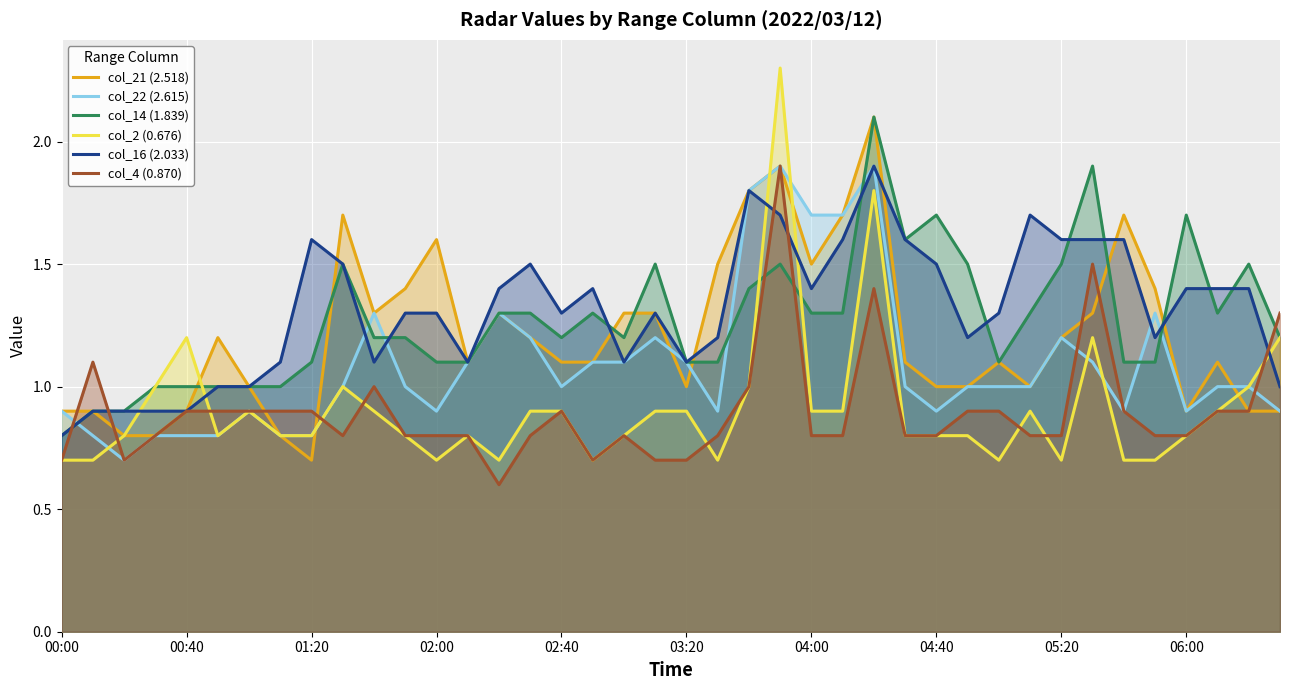

How many times do col_16 (2.033) and col_22 (2.615) cross each other?

5